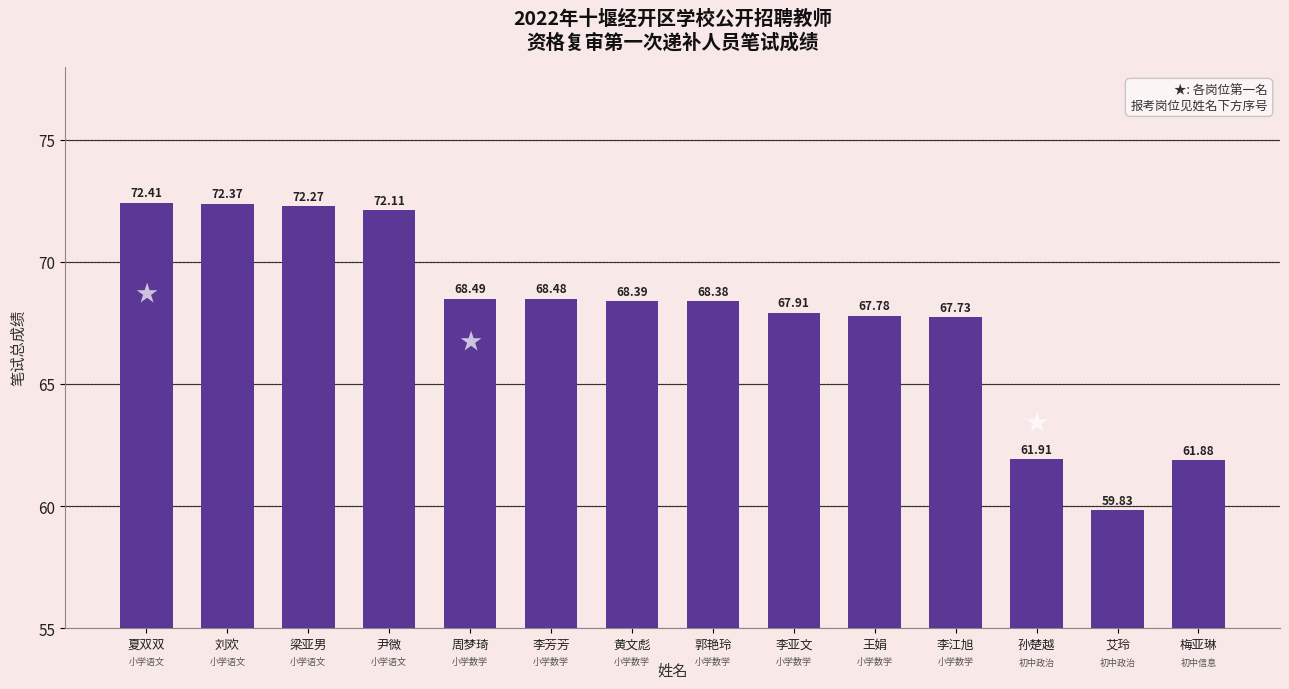

Rank the categories by value from lowest to highest.

艾玲, 梅亚琳, 孙楚越, 李江旭, 王娟, 李亚文, 郭艳玲, 黄文彪, 李芳芳, 周梦琦, 尹微, 梁亚男, 刘欢, 夏双双